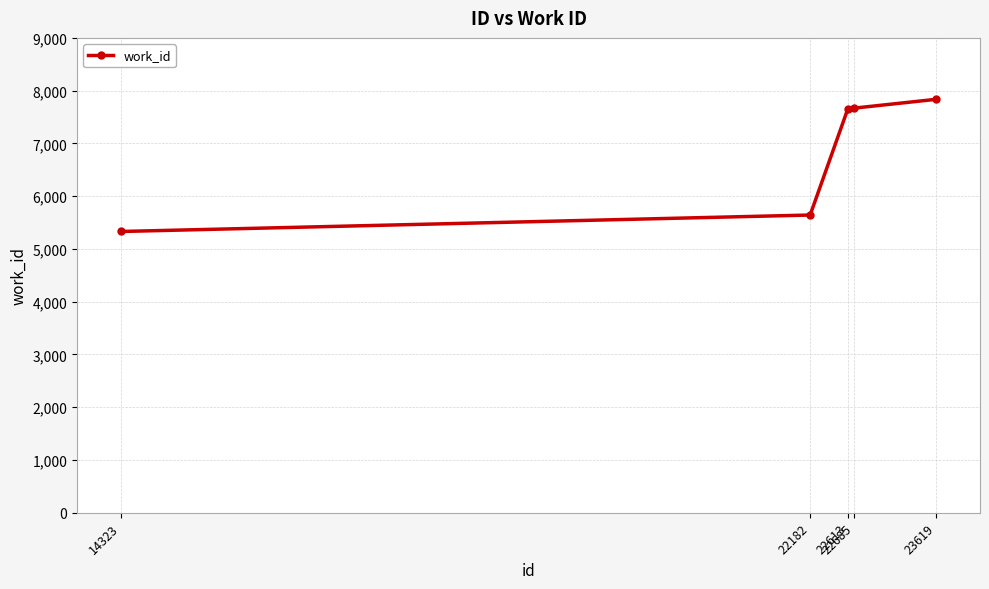

At which category does the chart reach its peak across all series?

23619